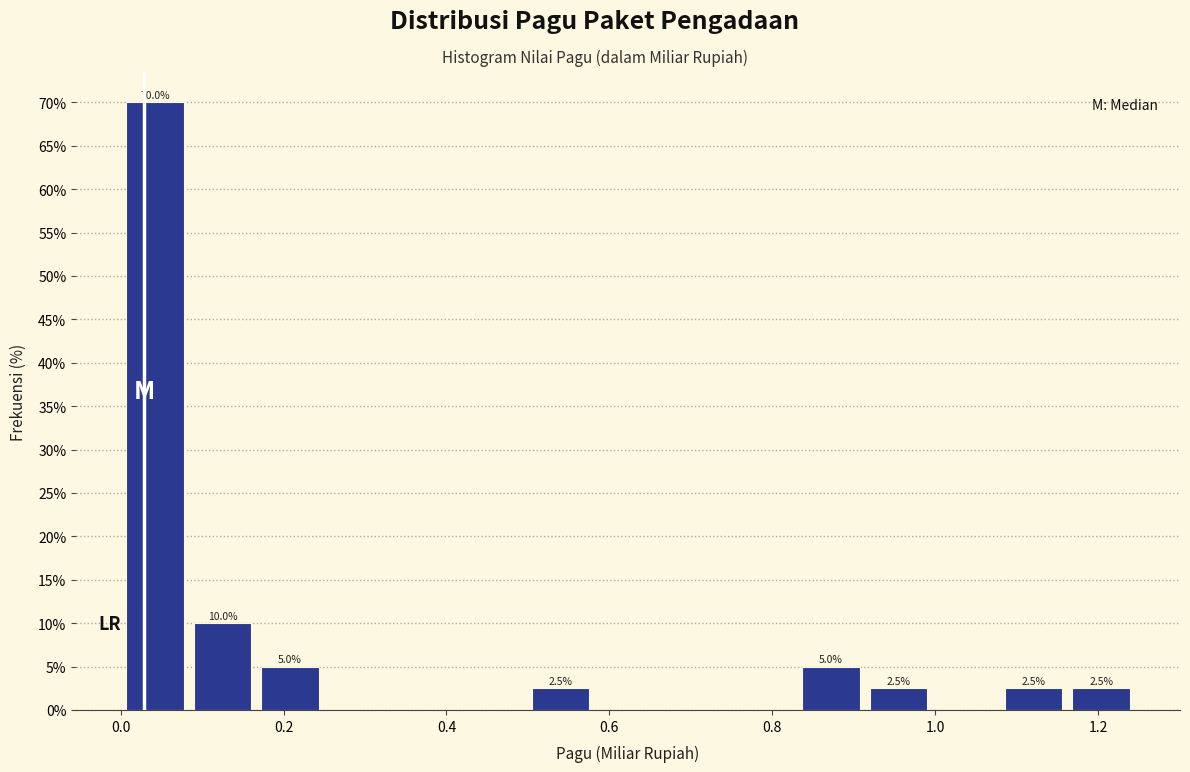

Over which range of the x-axis is the bar tallest?

0.00 to 0.08